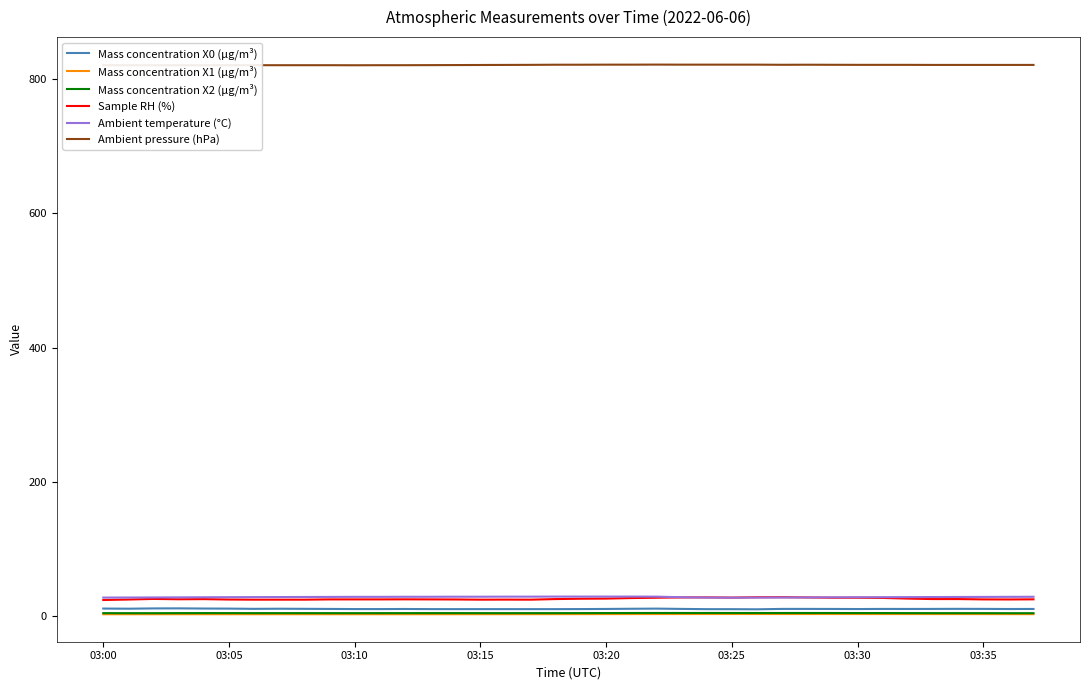

True or false: Sample RH (%) and Mass concentration X1 (μg/m³) cross at least once.

False